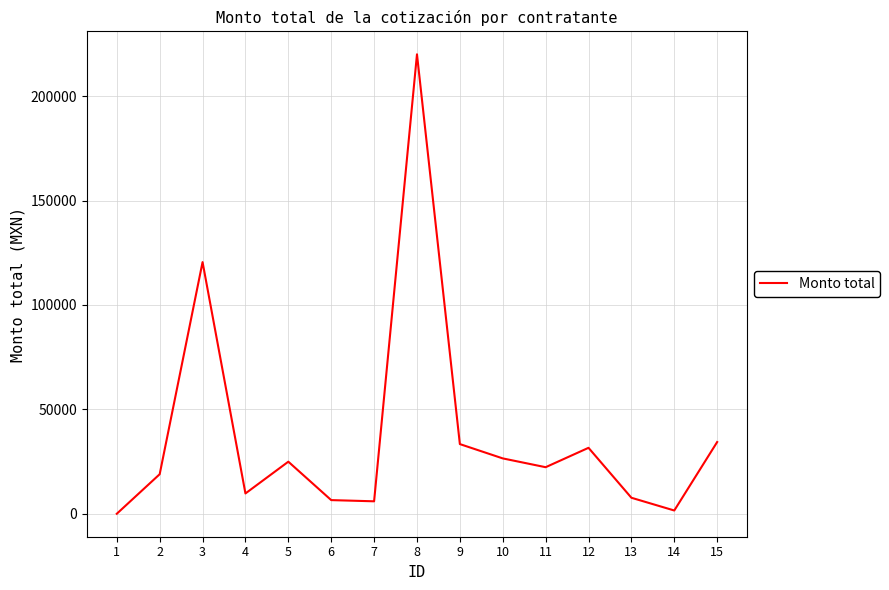

The value at 10 is 26575.3. True or false?

True